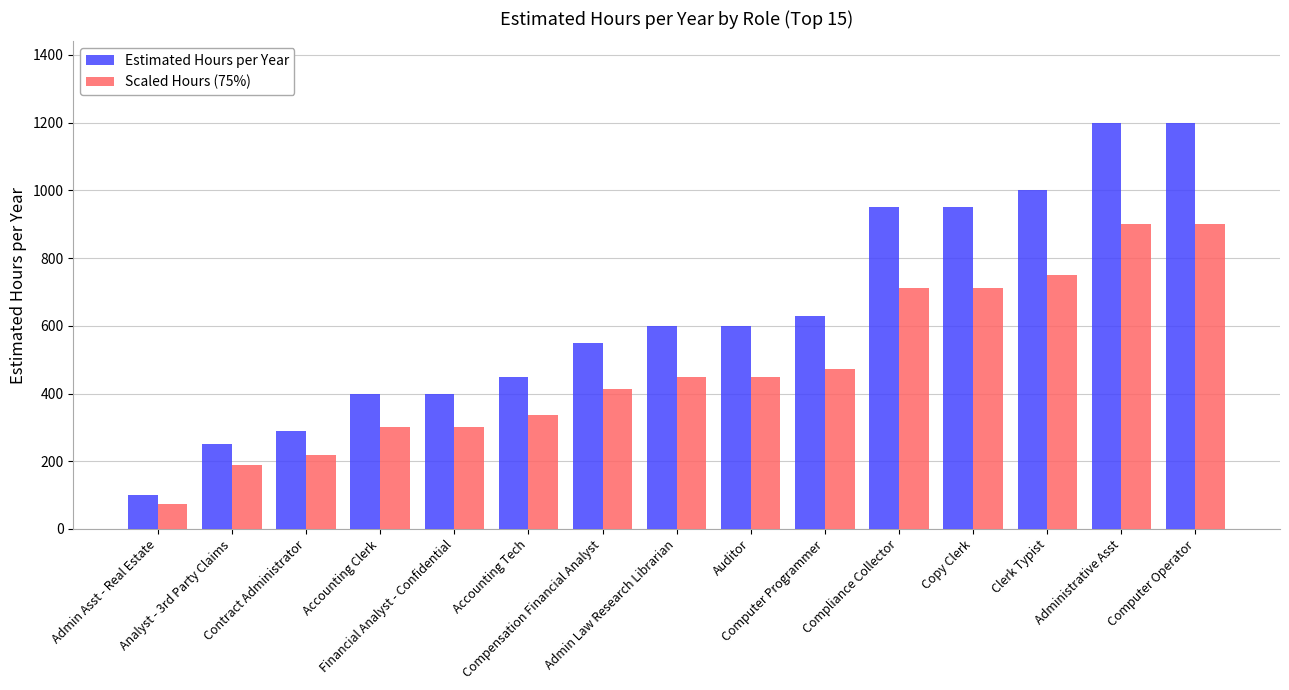

Which series has the largest total across all categories?

Estimated Hours per Year